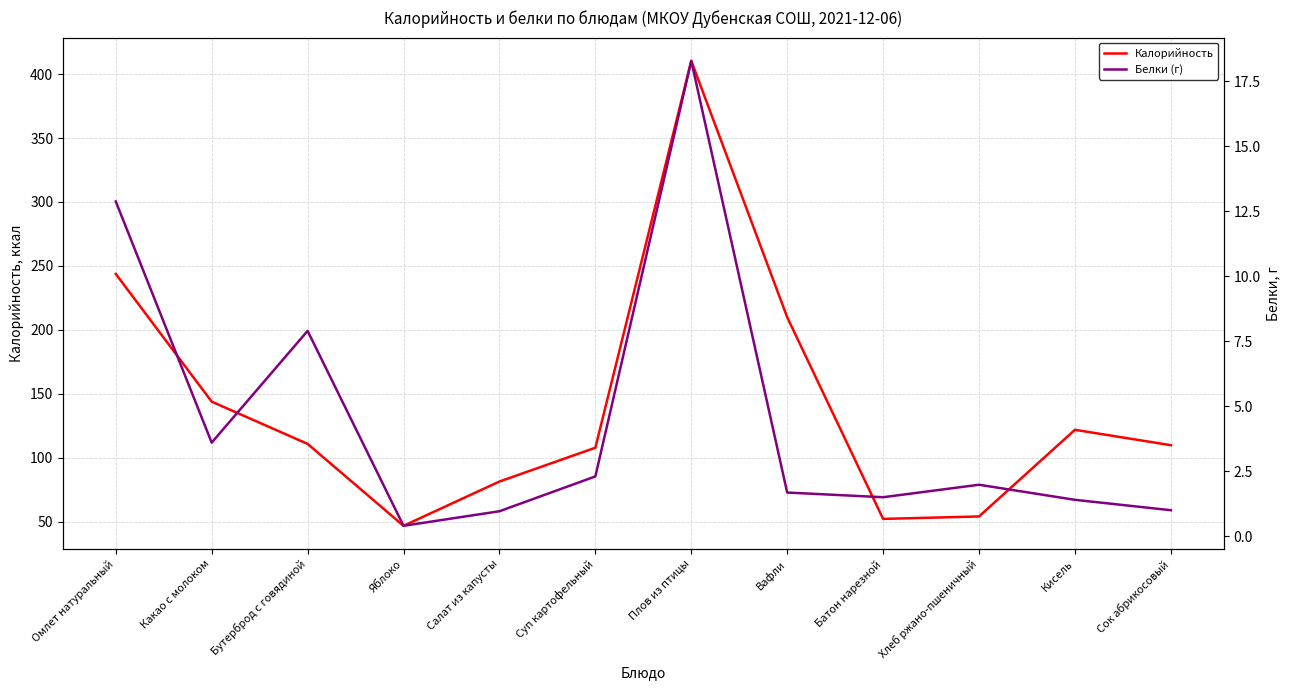

Which label corresponds to the smallest value in the chart?

Яблоко